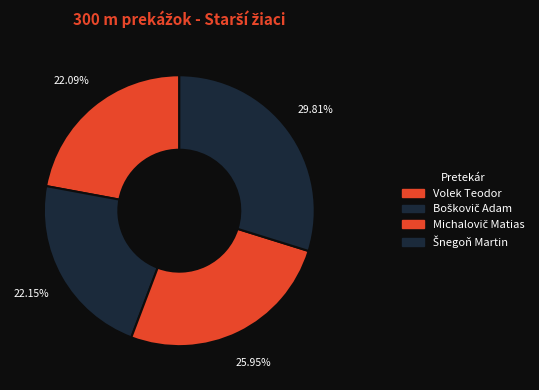

True or false: Michalovič Matias accounts for 26% of the total.

True